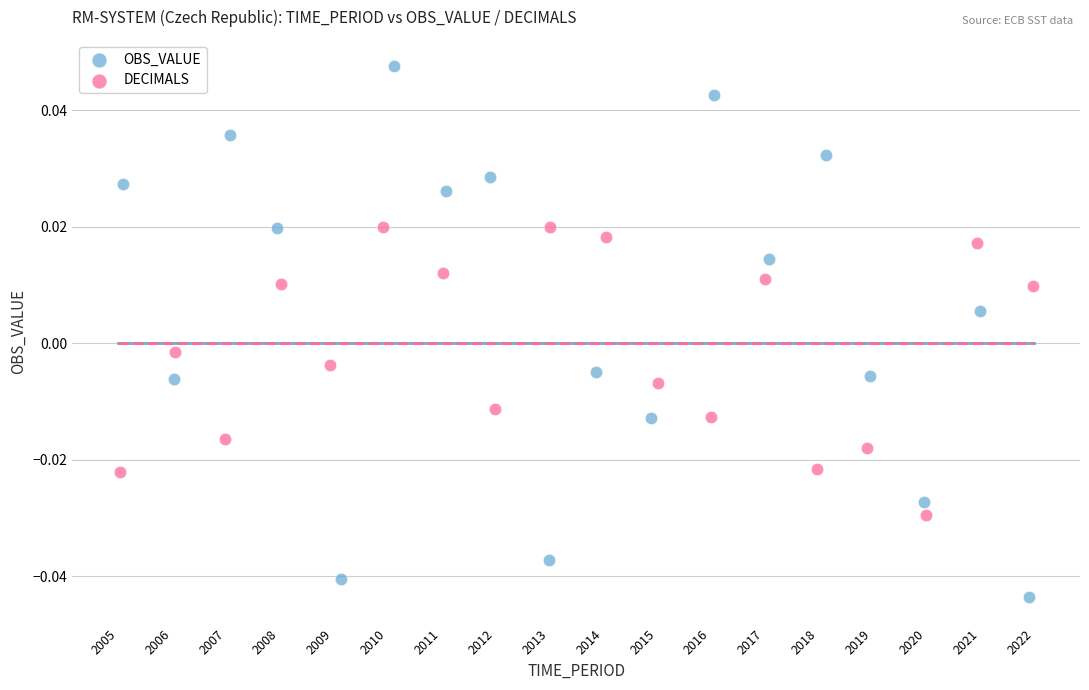

Which series has the largest Y range (max minus min)?

OBS_VALUE